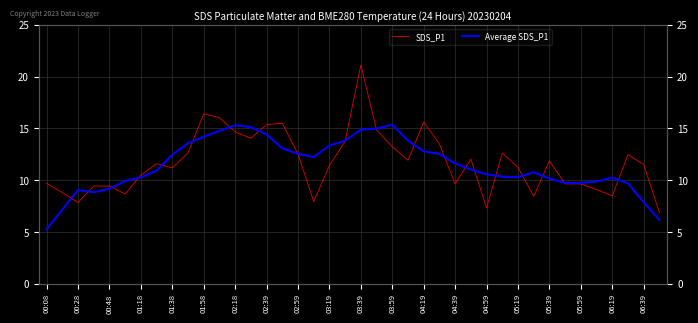

Does the chart display data point markers on the line(s)?

No